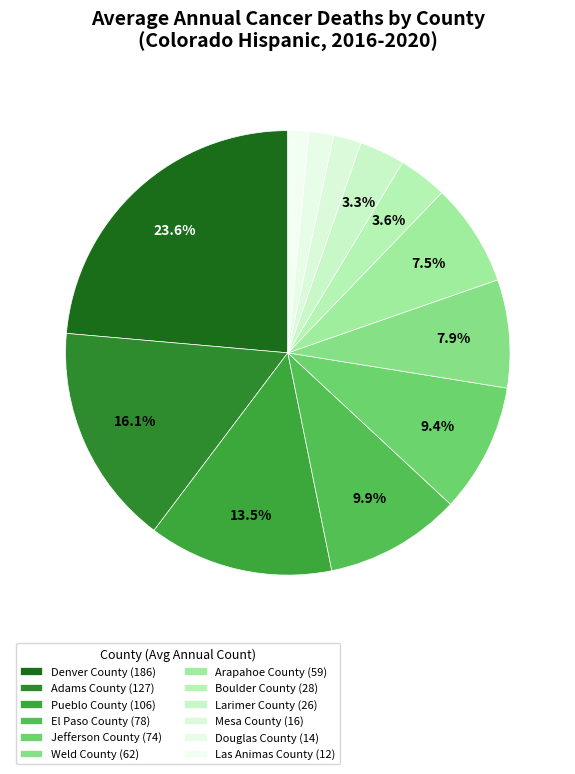

Count the number of slices in the pie.

12